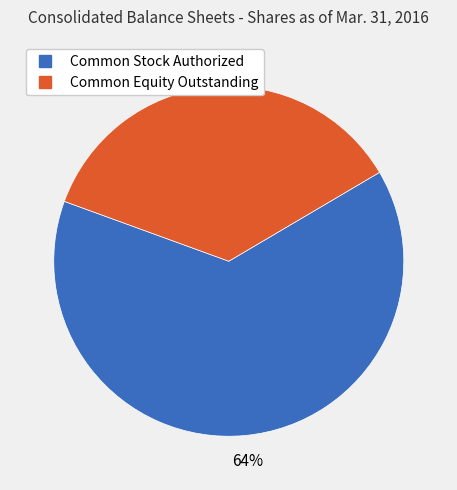

True or false: Common Equity Outstanding accounts for 36% of the total.

True